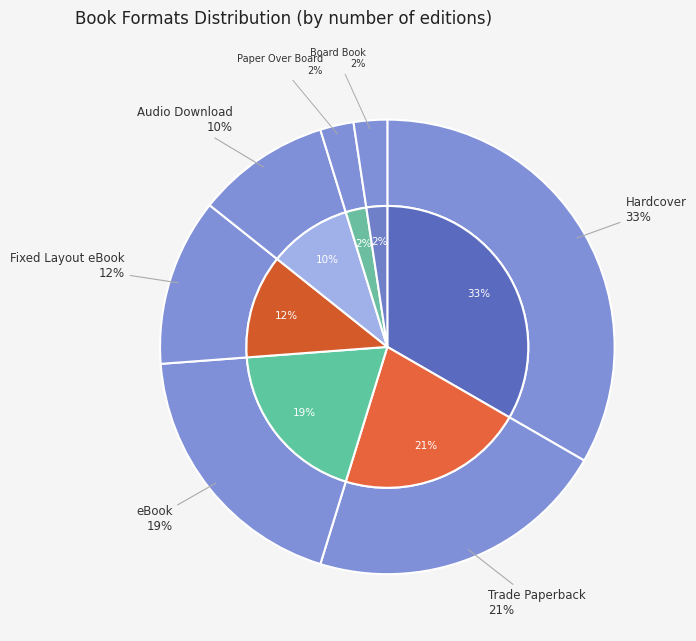

How many slices are in this pie chart?

7